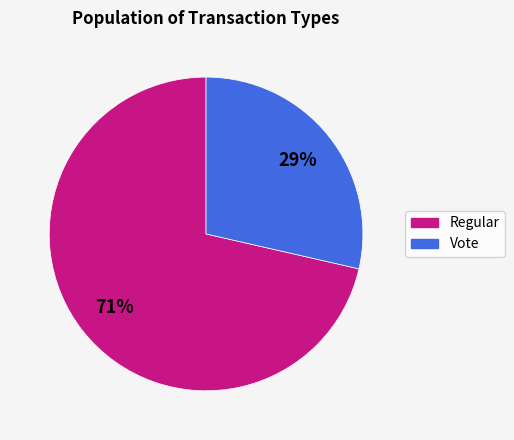

Which has a higher value, Regular or Vote?

Regular